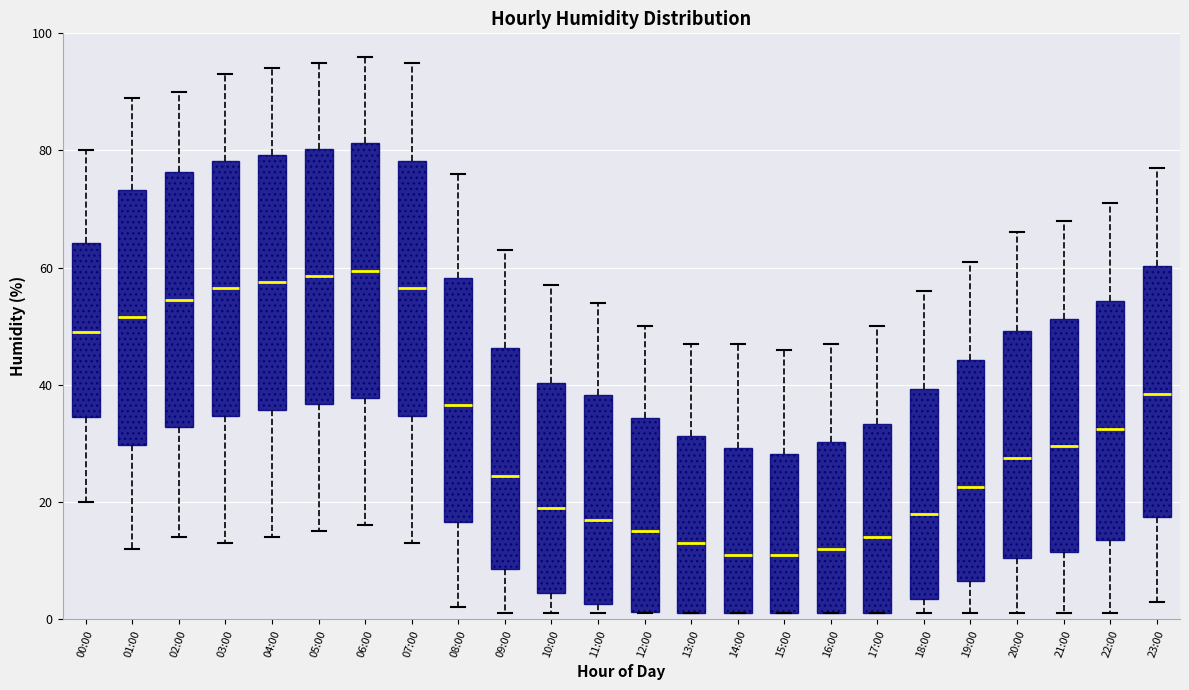

Reading left to right, read every box against the y-axis: the position of its median line, the range the box covers, and the ends of its whiskers. The values are not printed on the chart, so give them approximately, as read against the axis.

00:00: median 50, box 34 to 64, whiskers 20 to 80
01:00: median 52, box 30 to 74, whiskers 12 to 90
02:00: median 54, box 32 to 76, whiskers 14 to 90
03:00: median 56, box 34 to 78, whiskers 14 to 94
04:00: median 58, box 36 to 80, whiskers 14 to 94
05:00: median 58, box 36 to 80, whiskers 16 to 96
06:00: median 60, box 38 to 82, whiskers 16 to 96
07:00: median 56, box 34 to 78, whiskers 14 to 96
08:00: median 36, box 16 to 58, whiskers 2 to 76
09:00: median 24, box 8 to 46, whiskers 2 to 64
10:00: median 20, box 4 to 40, whiskers 2 to 58
11:00: median 18, box 2 to 38, whiskers 2 (just below the box's lower edge) to 54
12:00: median 16, box 2 to 34, whiskers 2 to 50
13:00: median 14, box 2 to 32, whiskers 2 to 48
14:00: median 12, box 2 to 30, whiskers 2 to 48
15:00: median 12, box 2 to 28, whiskers 2 to 46
16:00: median 12, box 2 to 30, whiskers 2 to 48
17:00: median 14, box 2 to 34, whiskers 2 to 50
18:00: median 18, box 4 to 40, whiskers 2 to 56
19:00: median 22, box 6 to 44, whiskers 2 to 62
20:00: median 28, box 10 to 50, whiskers 2 to 66
21:00: median 30, box 12 to 52, whiskers 2 to 68
22:00: median 32, box 14 to 54, whiskers 2 to 72
23:00: median 38, box 18 to 60, whiskers 4 to 78